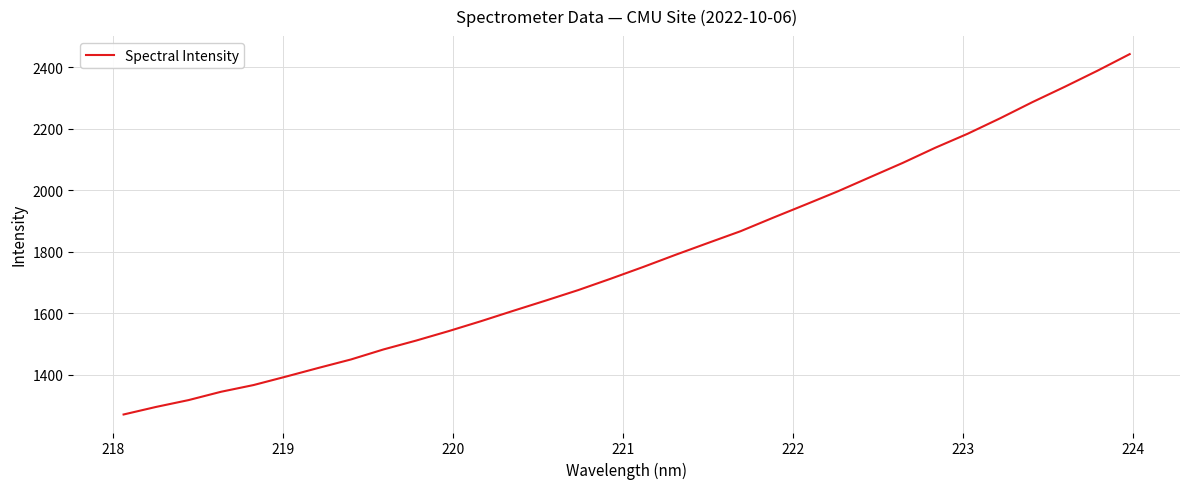

What is the difference between the maximum and minimum values?

1171.0